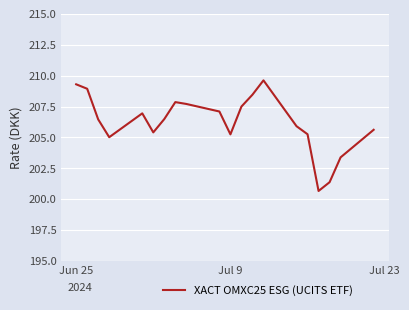

Is this an area chart (filled region under the line)?

No